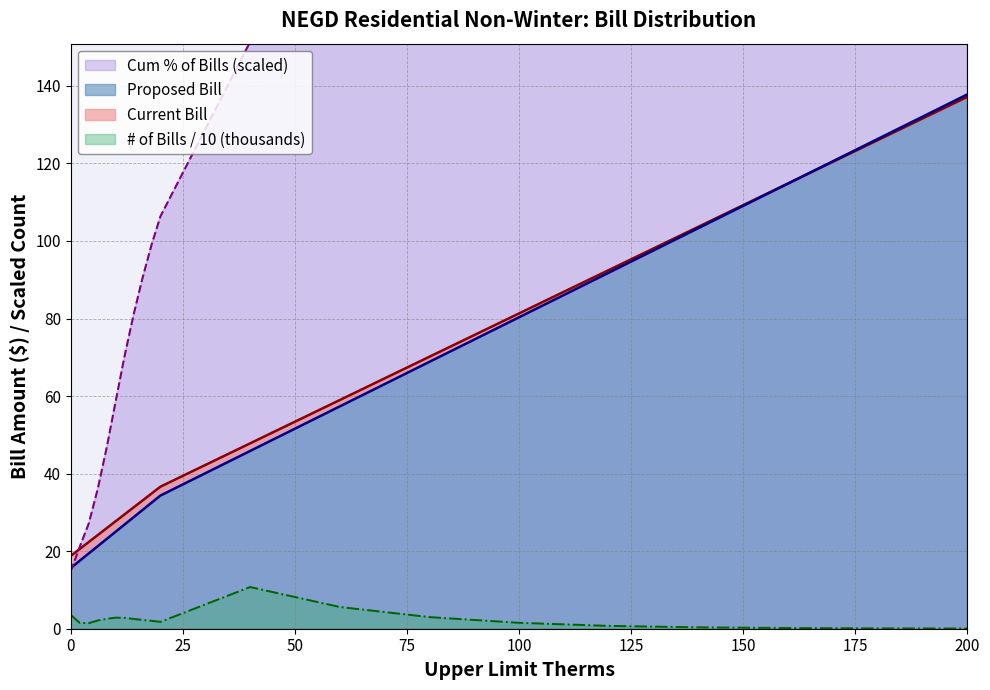

What is the value of the Cum % of Bills point at the 8th from the left?

80.9